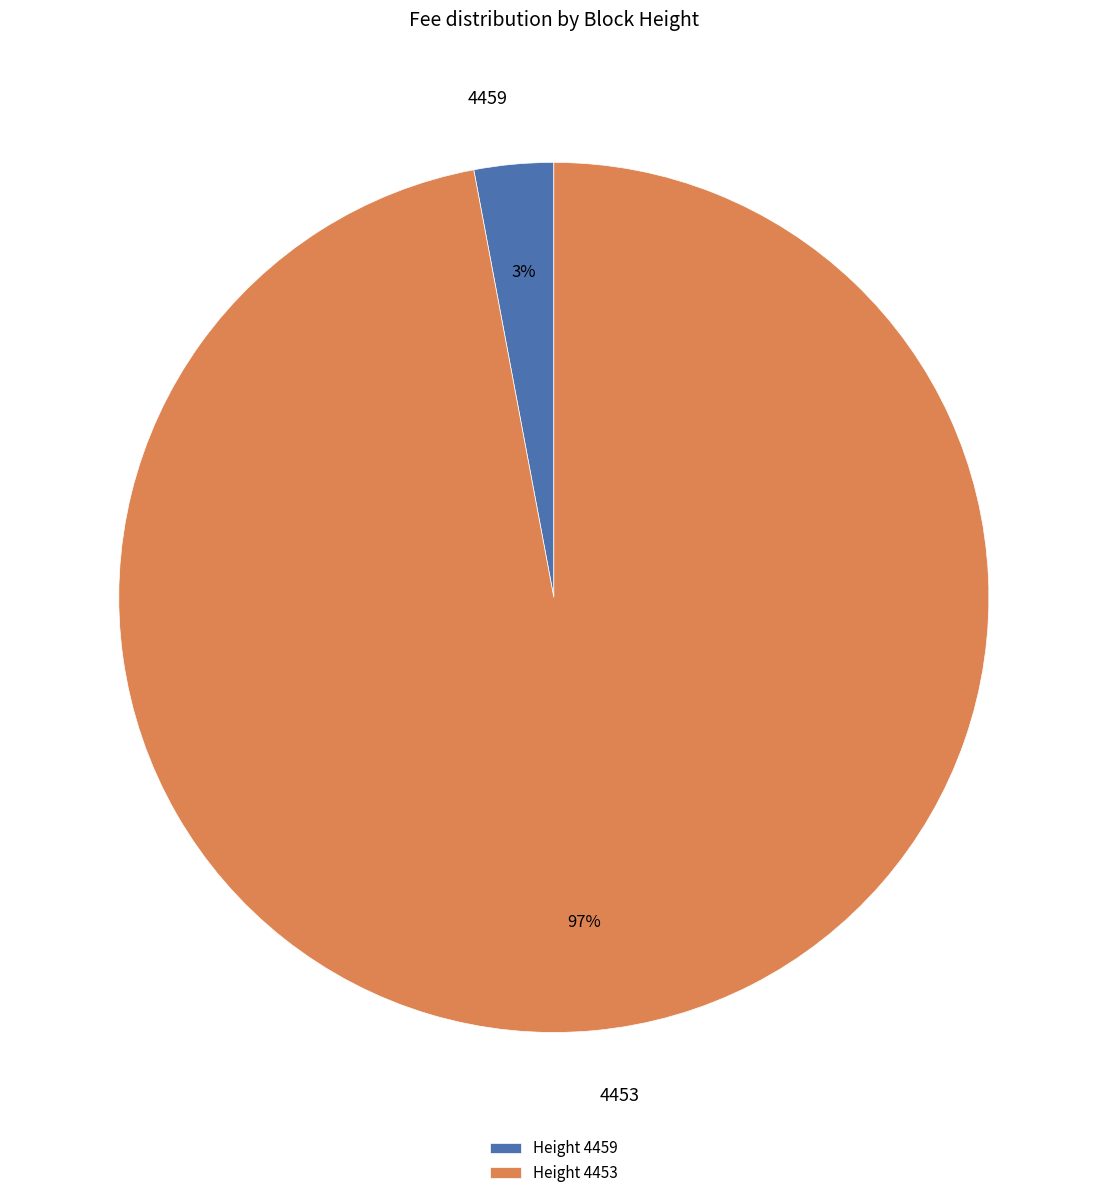

To the nearest percent, what is the difference between the 4453 and 4459 slice percentages?

94%